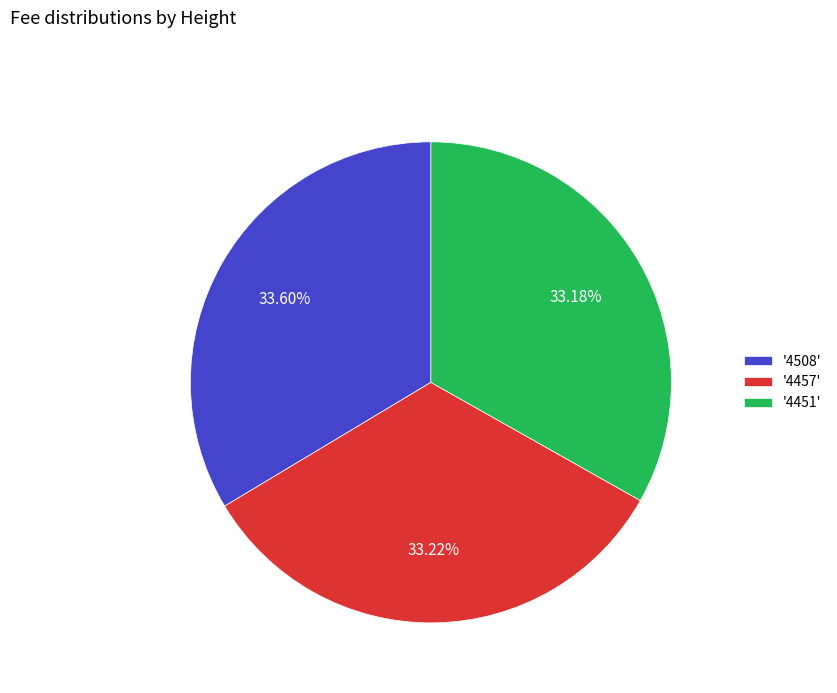

Is there a majority slice in this chart?

No